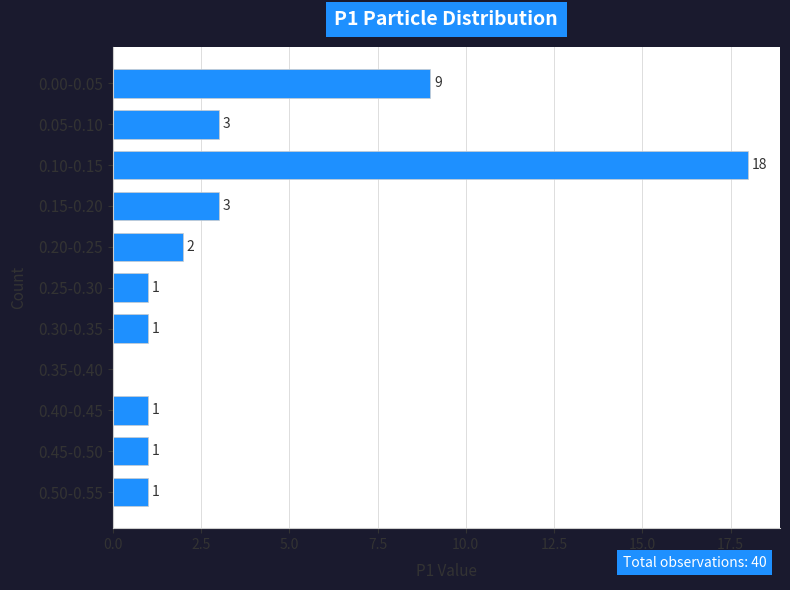

Reading top to bottom, extract all data points from this chart.

0.00-0.05=9	0.05-0.10=3	0.10-0.15=18	0.15-0.20=3	0.20-0.25=2	0.25-0.30=1	0.30-0.35=1	0.35-0.40=0	0.40-0.45=1	0.45-0.50=1	0.50-0.55=1